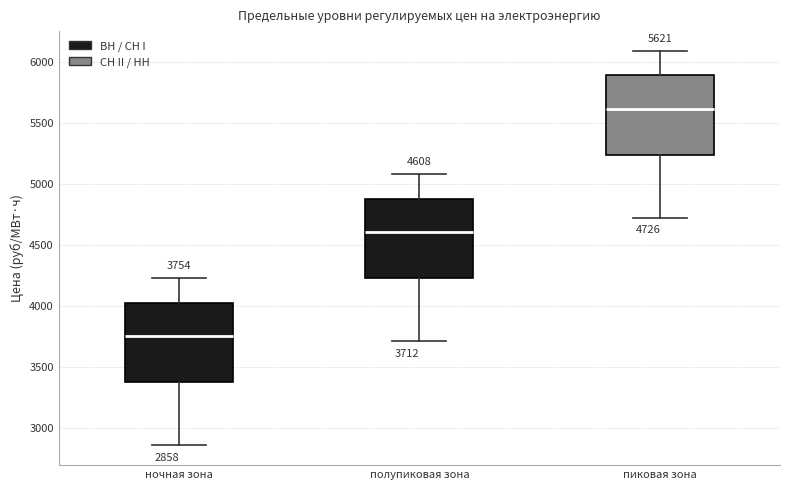

Which box's median line is the highest?

пиковая зона